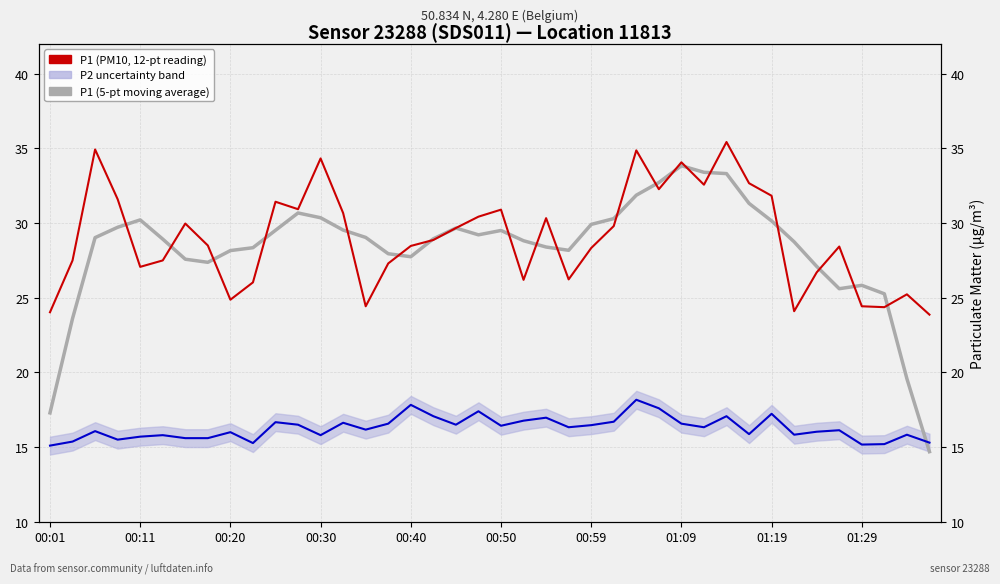

True or false: P2 (PM2.5) has a value of 26.5 at 38.

False